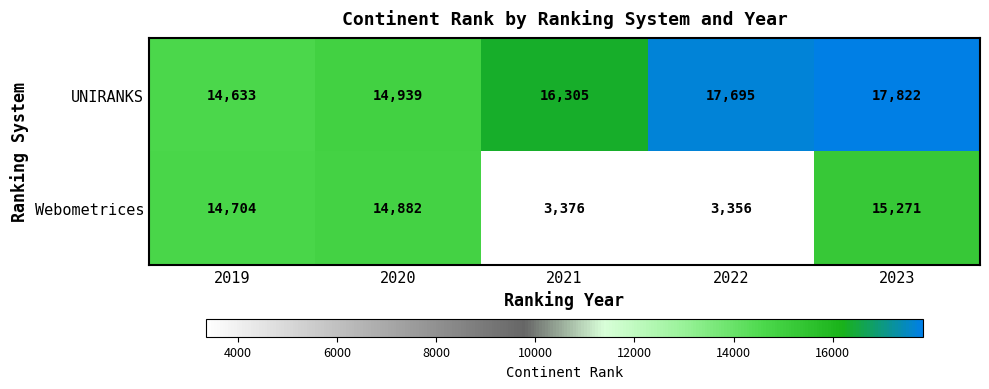

Rank the series by their maximum value, from highest to lowest.

UNIRANKS, Webometrices